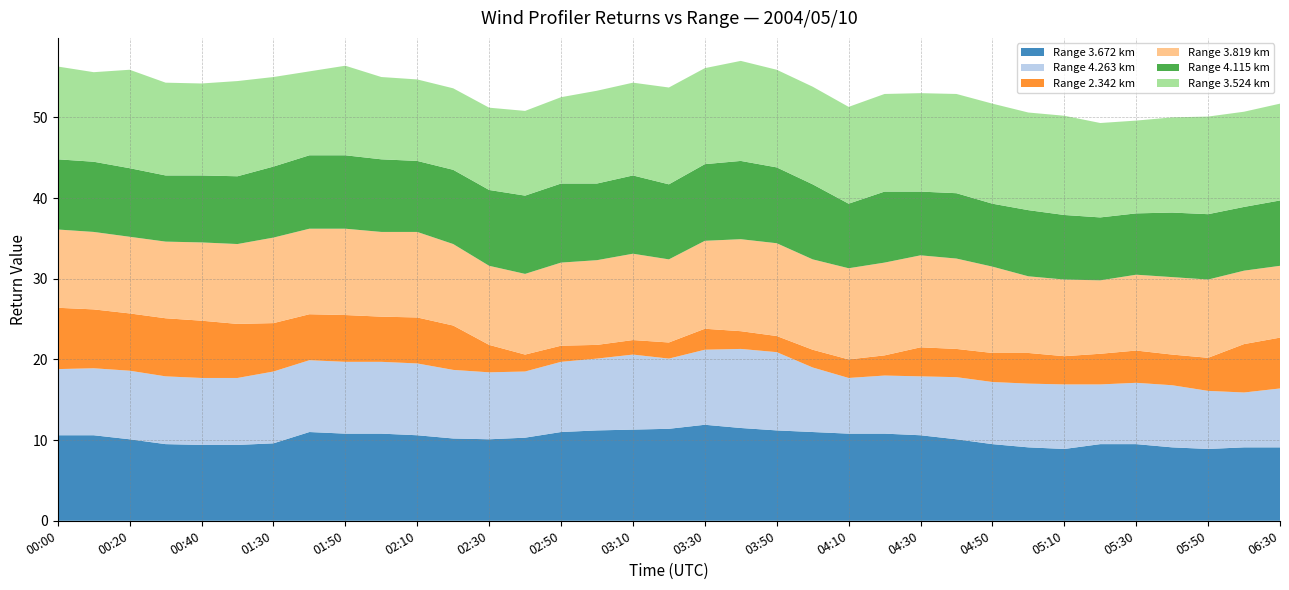

Reading right to left, what are all the values shown in this chart?

3.672: 06:30=9.1	06:00=9.1	05:50=8.9	05:40=9.1	05:30=9.5	05:20=9.5	05:10=8.9	05:00=9.1	04:50=9.5	04:40=10.1	04:30=10.6	04:20=10.8	04:10=10.8	04:00=11.0	03:50=11.2	03:40=11.5	03:30=11.9	03:20=11.4	03:10=11.3	03:00=11.2	02:50=11.0	02:40=10.3	02:30=10.1	02:20=10.2	02:10=10.6	02:00=10.8	01:50=10.8	01:40=11.0	01:30=9.6	00:50=9.4	00:40=9.4	00:30=9.5	00:20=10.1	00:10=10.6	00:00=10.6
4.263: 06:30=7.3	06:00=6.8	05:50=7.2	05:40=7.7	05:30=7.6	05:20=7.4	05:10=8.0	05:00=7.9	04:50=7.7	04:40=7.7	04:30=7.3	04:20=7.2	04:10=6.9	04:00=8.0	03:50=9.7	03:40=9.8	03:30=9.3	03:20=8.7	03:10=9.3	03:00=8.9	02:50=8.7	02:40=8.2	02:30=8.3	02:20=8.5	02:10=8.9	02:00=8.9	01:50=8.9	01:40=8.9	01:30=8.9	00:50=8.3	00:40=8.3	00:30=8.4	00:20=8.5	00:10=8.3	00:00=8.2
2.342: 06:30=6.3	06:00=6.0	05:50=4.1	05:40=3.8	05:30=4.0	05:20=3.8	05:10=3.5	05:00=3.8	04:50=3.6	04:40=3.5	04:30=3.6	04:20=2.5	04:10=2.3	04:00=2.2	03:50=2.0	03:40=2.2	03:30=2.6	03:20=2.0	03:10=1.8	03:00=1.7	02:50=2.0	02:40=2.1	02:30=3.4	02:20=5.5	02:10=5.7	02:00=5.6	01:50=5.8	01:40=5.7	01:30=6.0	00:50=6.7	00:40=7.1	00:30=7.2	00:20=7.1	00:10=7.3	00:00=7.6
3.819: 06:30=8.9	06:00=9.1	05:50=9.7	05:40=9.6	05:30=9.4	05:20=9.1	05:10=9.5	05:00=9.5	04:50=10.7	04:40=11.2	04:30=11.4	04:20=11.5	04:10=11.3	04:00=11.2	03:50=11.5	03:40=11.4	03:30=10.9	03:20=10.3	03:10=10.7	03:00=10.5	02:50=10.3	02:40=10.0	02:30=9.8	02:20=10.1	02:10=10.6	02:00=10.5	01:50=10.7	01:40=10.6	01:30=10.6	00:50=9.9	00:40=9.7	00:30=9.5	00:20=9.5	00:10=9.6	00:00=9.7
4.115: 06:30=8.1	06:00=7.9	05:50=8.1	05:40=8.0	05:30=7.6	05:20=7.8	05:10=8.0	05:00=8.2	04:50=7.8	04:40=8.1	04:30=7.9	04:20=8.8	04:10=8.0	04:00=9.3	03:50=9.4	03:40=9.7	03:30=9.5	03:20=9.3	03:10=9.7	03:00=9.5	02:50=9.8	02:40=9.7	02:30=9.4	02:20=9.2	02:10=8.8	02:00=9.0	01:50=9.1	01:40=9.1	01:30=8.8	00:50=8.4	00:40=8.3	00:30=8.2	00:20=8.5	00:10=8.7	00:00=8.7
3.524: 06:30=12.0	06:00=11.8	05:50=12.1	05:40=11.8	05:30=11.5	05:20=11.7	05:10=12.3	05:00=12.1	04:50=12.4	04:40=12.3	04:30=12.2	04:20=12.1	04:10=12.0	04:00=12.1	03:50=12.1	03:40=12.4	03:30=11.9	03:20=12.0	03:10=11.5	03:00=11.5	02:50=10.7	02:40=10.5	02:30=10.2	02:20=10.1	02:10=10.1	02:00=10.2	01:50=11.1	01:40=10.4	01:30=11.1	00:50=11.8	00:40=11.4	00:30=11.5	00:20=12.2	00:10=11.1	00:00=11.5